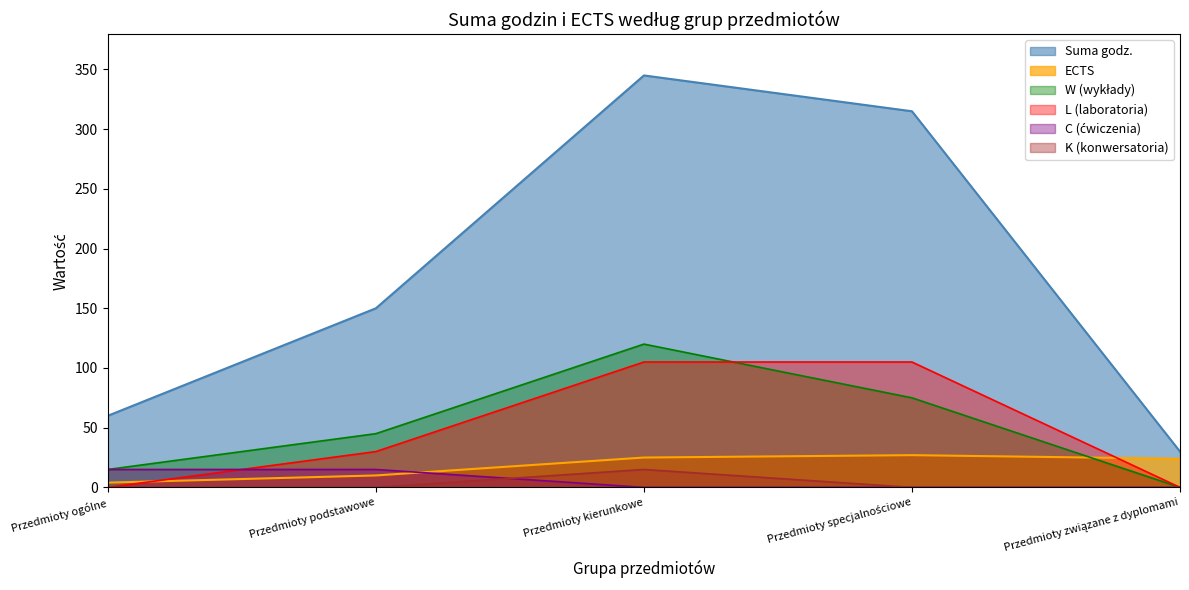

The Suma godz. series shows 150 at Przedmioty podstawowe. True or false?

True